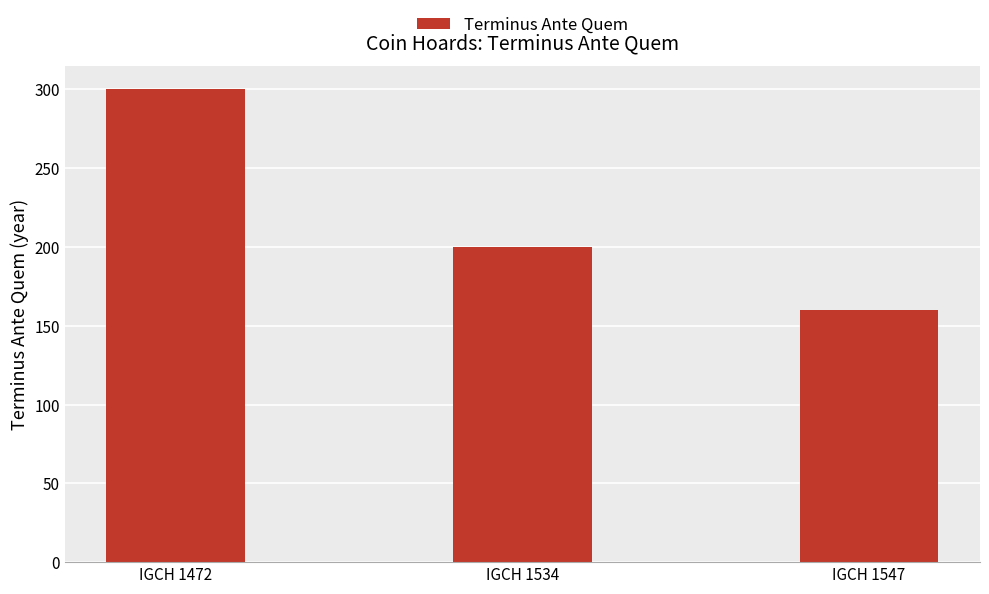

What is the ratio of the value at IGCH 1547 to the value at IGCH 1472?

0.5